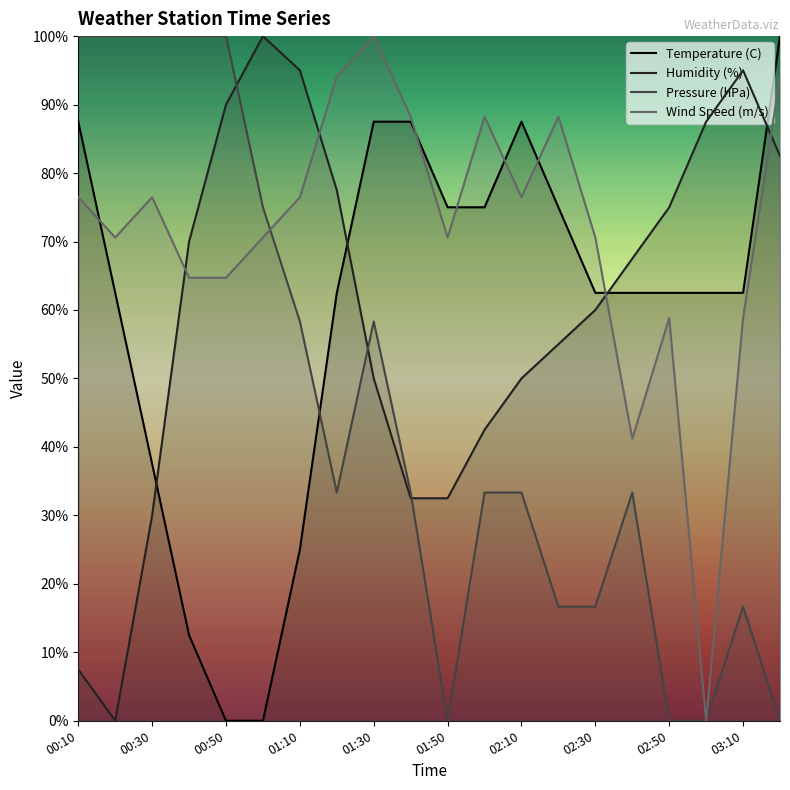

What is the value of the Wind Speed (m/s) point at the 10th from the left?

88.2